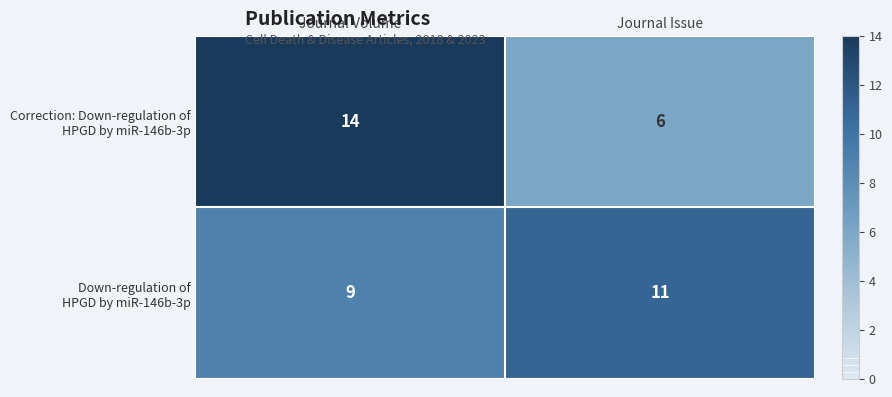

Which category has the highest value across all series?

Journal Volume